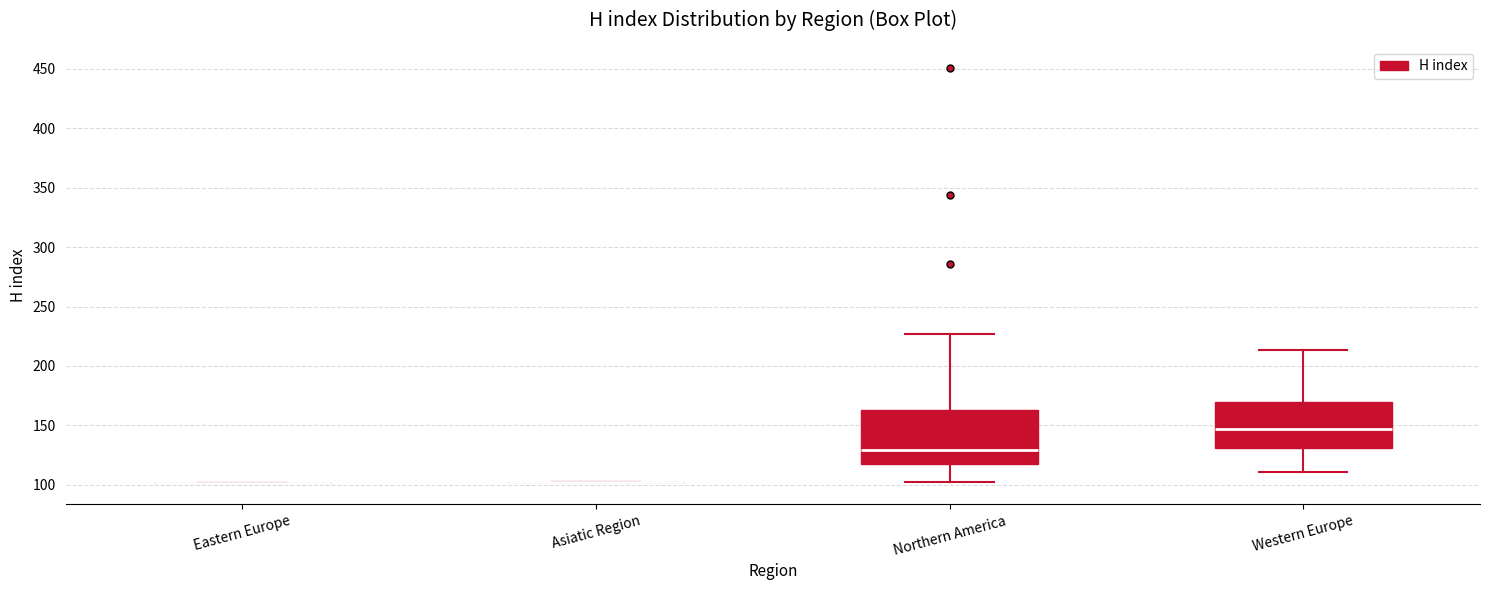

Where does the median line of the box for Western Europe sit on the y-axis? The values are not printed on the chart, so give them approximately, as read against the axis.

145